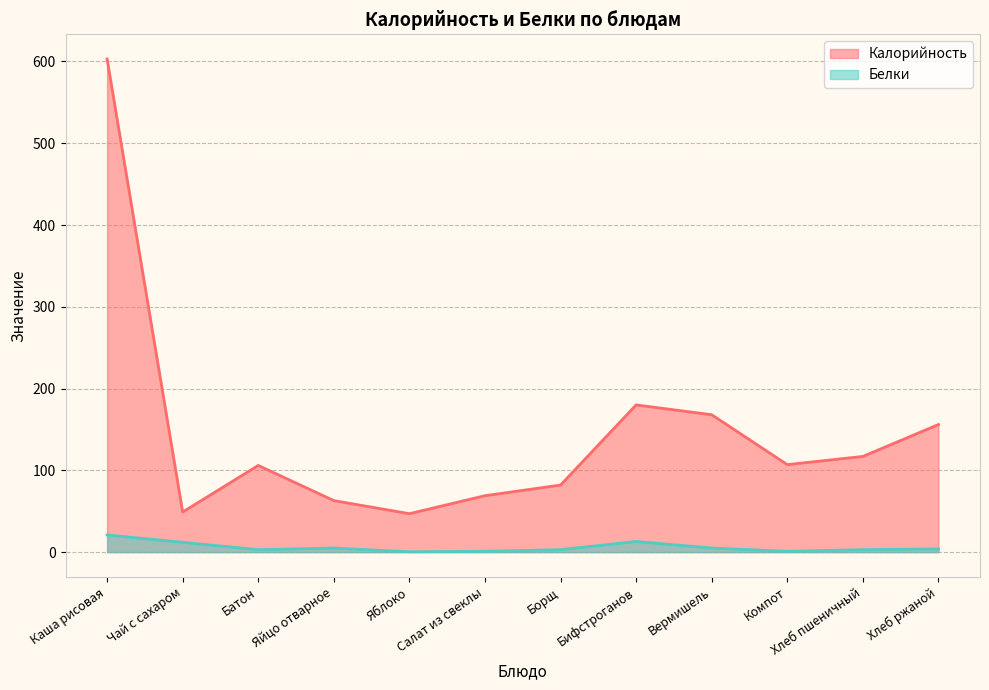

How many values in the Калорийность series exceed 107?

5